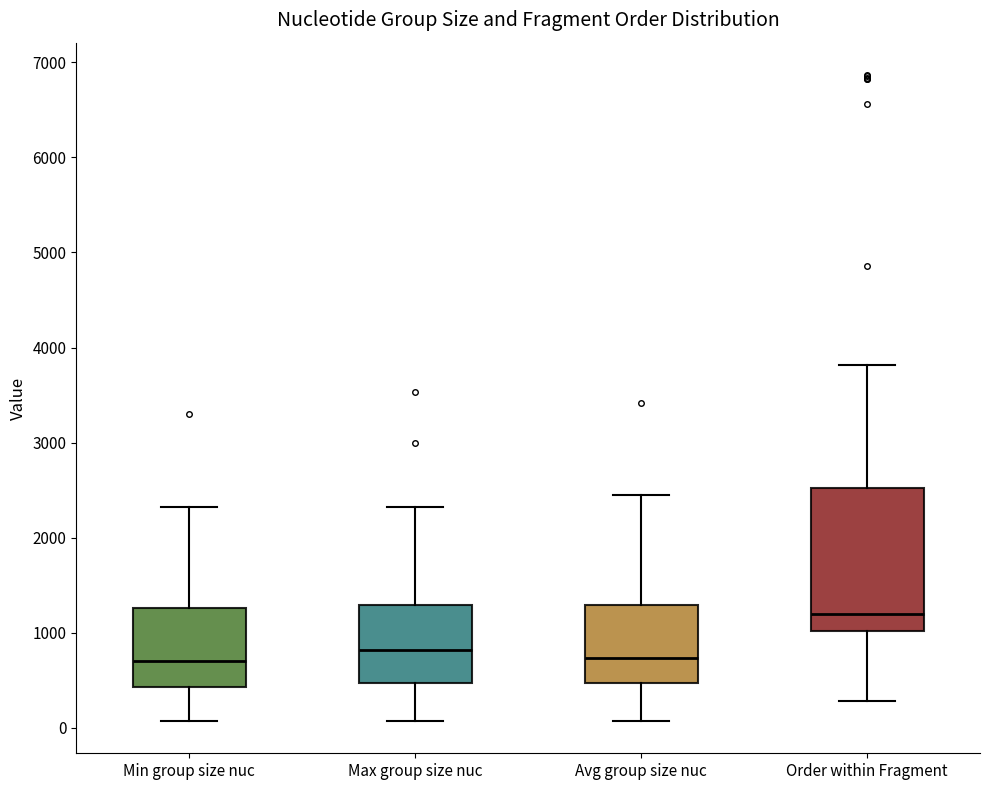

Where does the upper whisker of the box for Order within Fragment end on the y-axis? The values are not printed on the chart, so give them approximately, as read against the axis.

3800